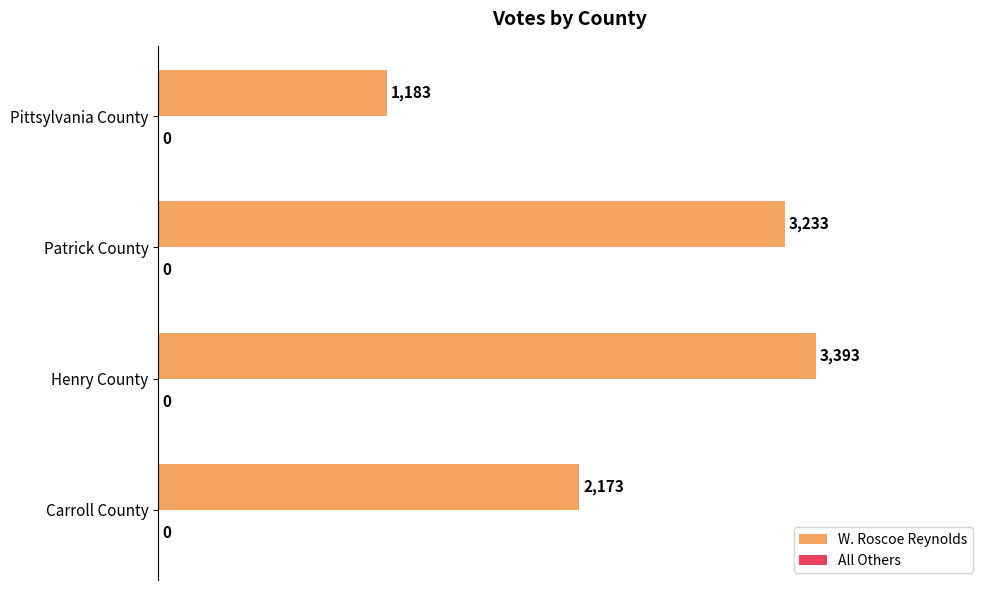

Which category has the highest value across all series?

Henry County